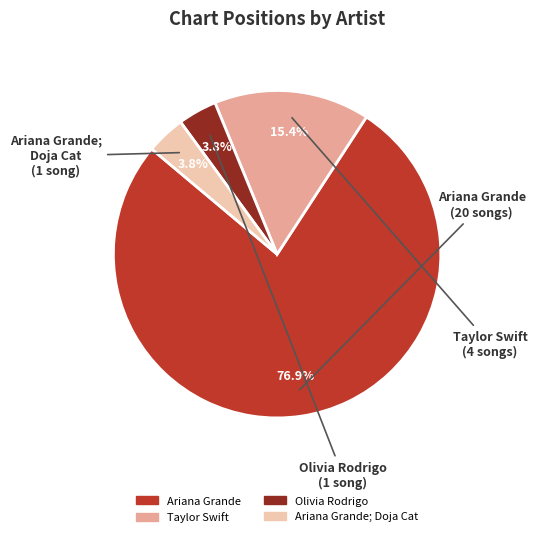

Does any single category account for the majority?

Yes